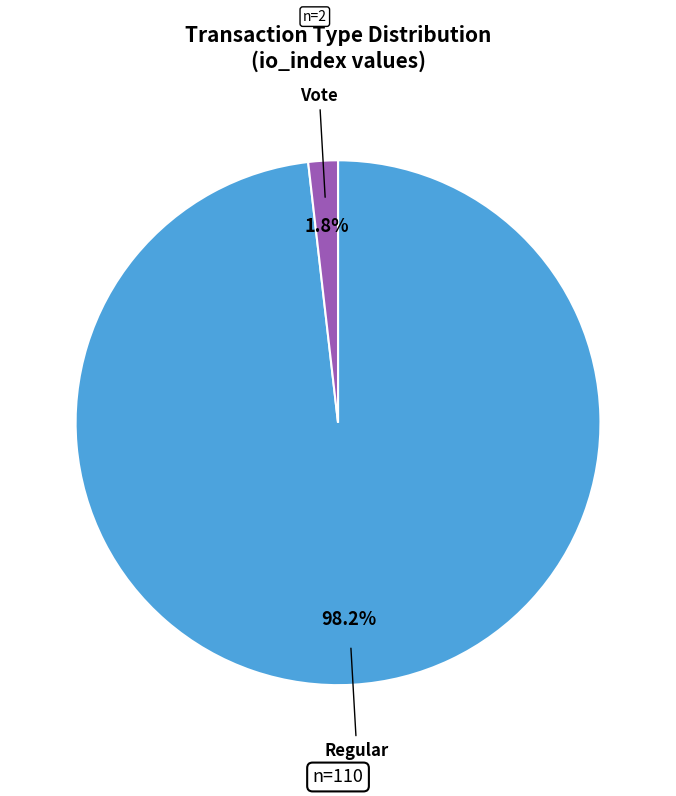

What is the majority slice?

Regular